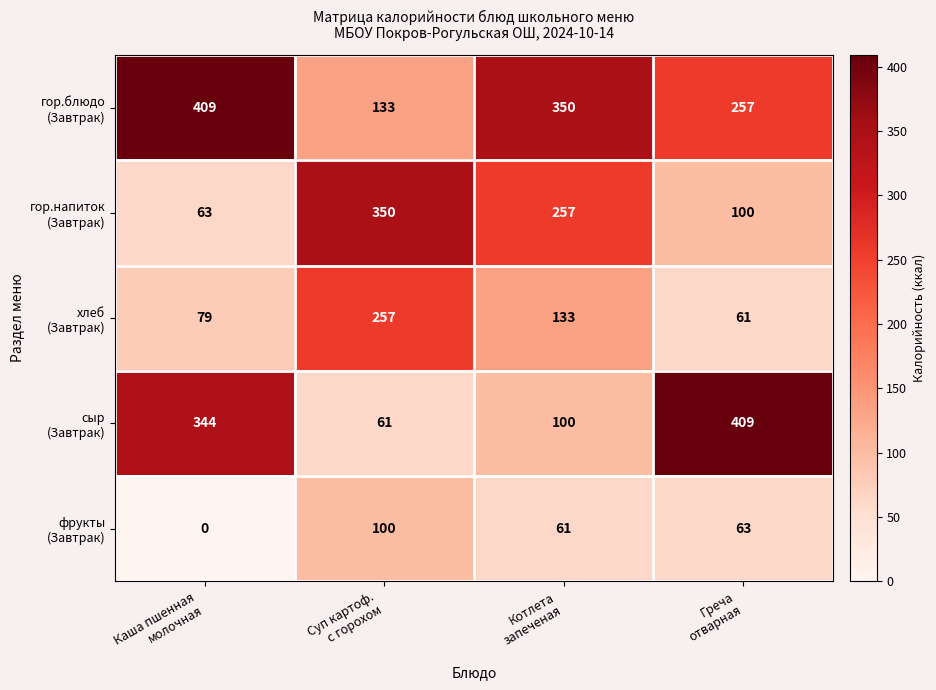

What is the maximum value shown in the chart?

409